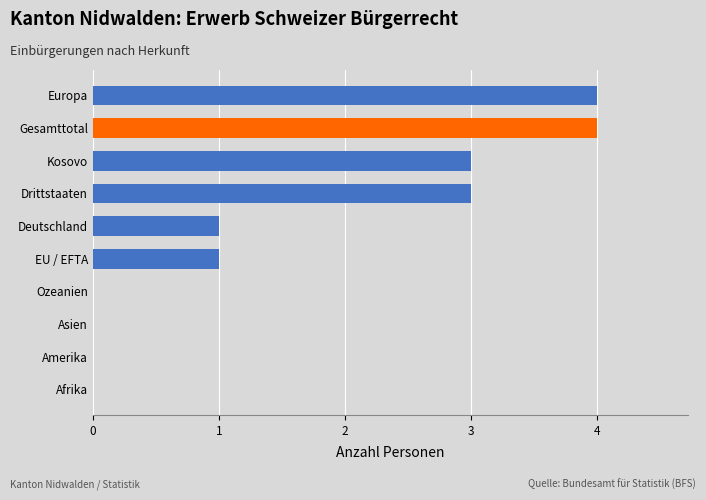

Reading top to bottom, list all the values displayed in this chart.

Europa=4	Gesamttotal=4	Kosovo=3	Drittstaaten=3	Deutschland=1	EU / EFTA=1	Ozeanien=0	Asien=0	Amerika=0	Afrika=0